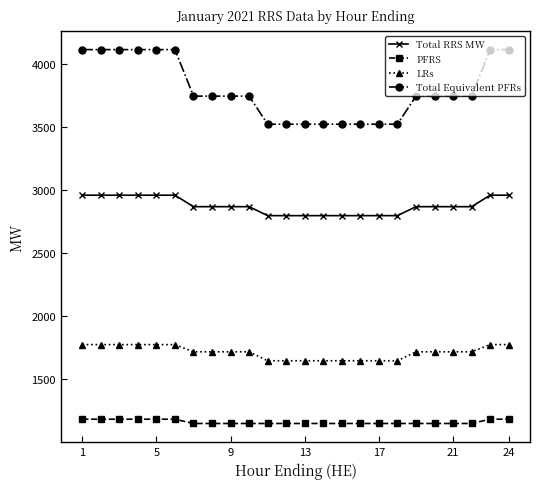

How many data points does each series have?

24